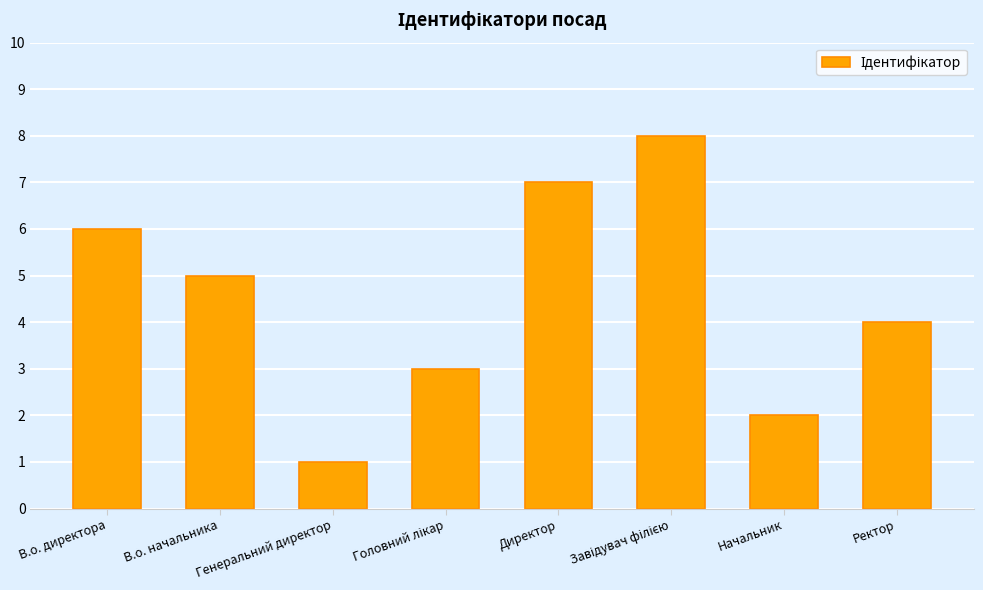

What is the difference between the maximum and minimum values?

7